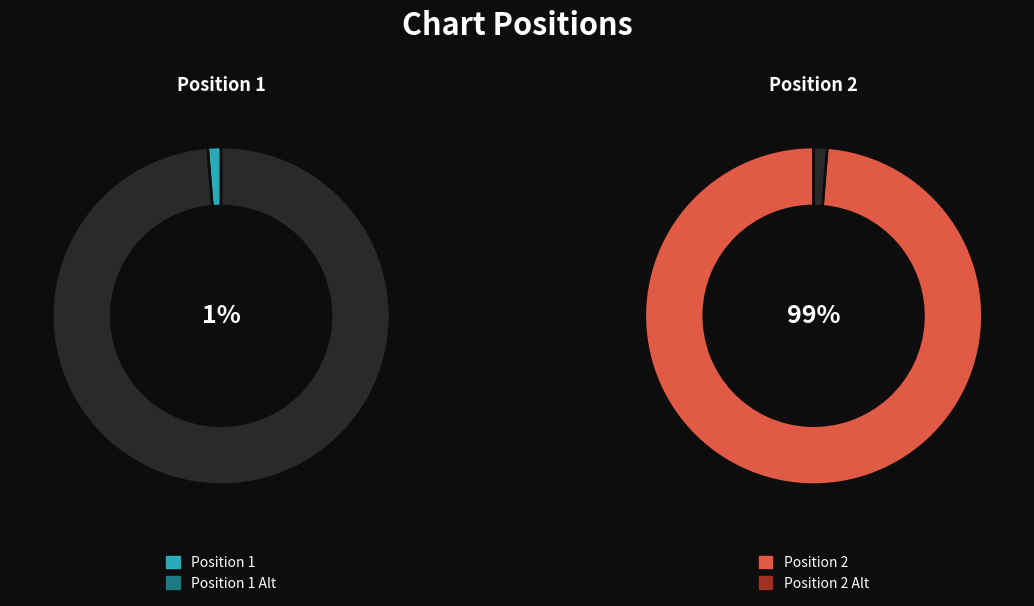

To the nearest percent, what is the combined percentage of Position 1 and Position 2?

100%